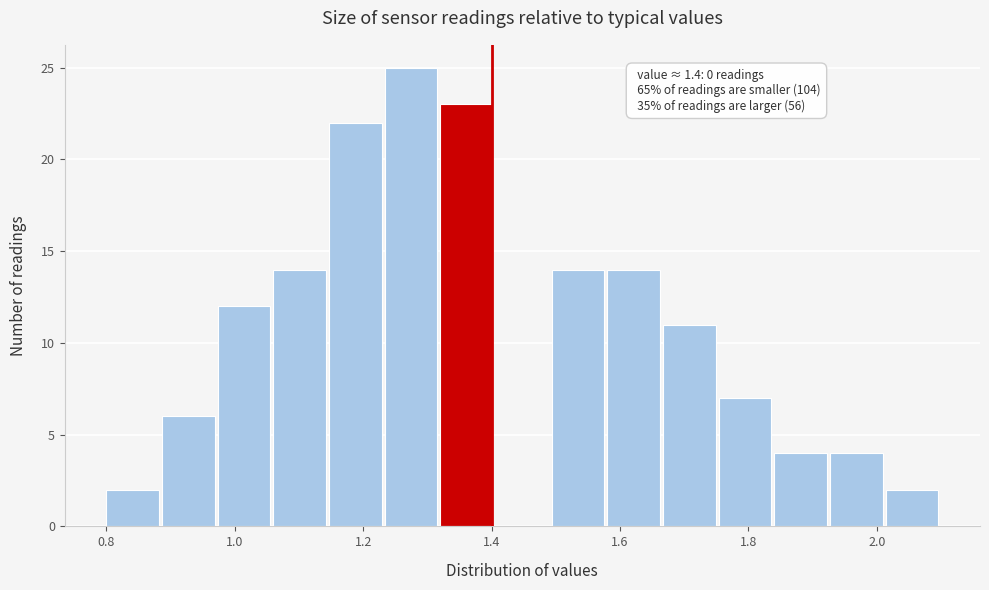

Over which range of the x-axis is the bar tallest?

1.24 to 1.32